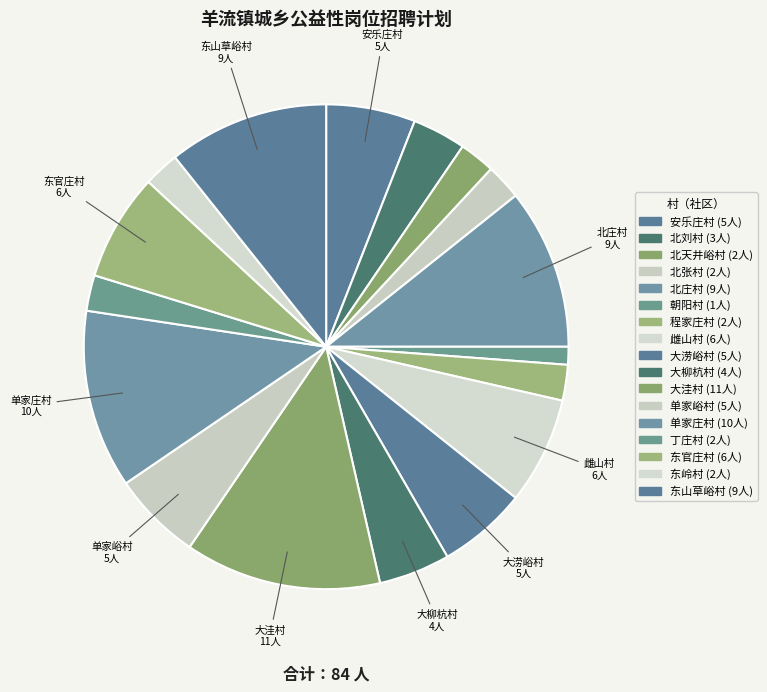

How many segments does this pie chart have?

17